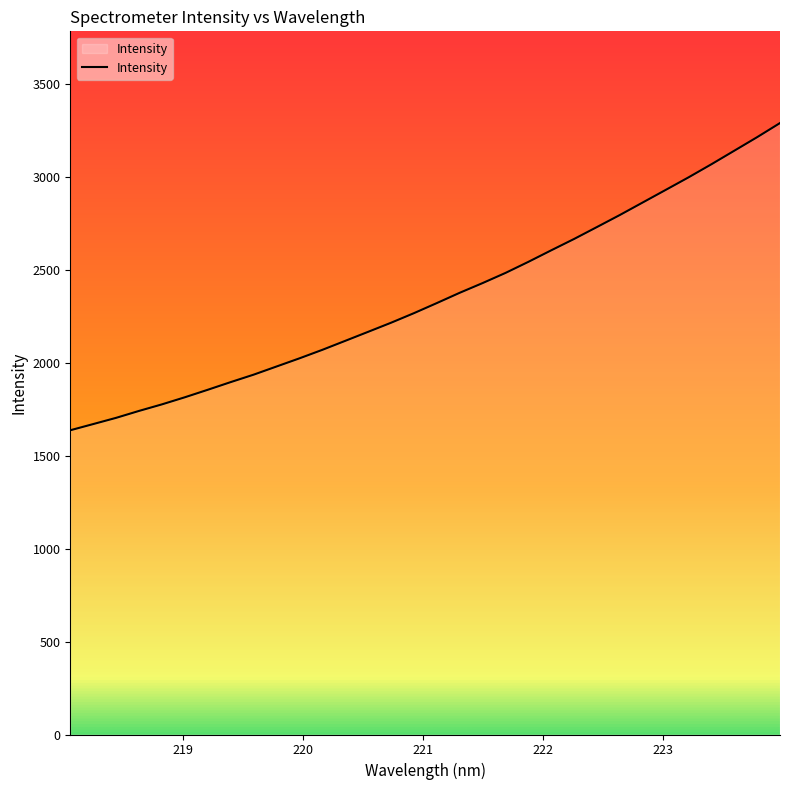

What is the maximum value shown in the chart?

3288.8